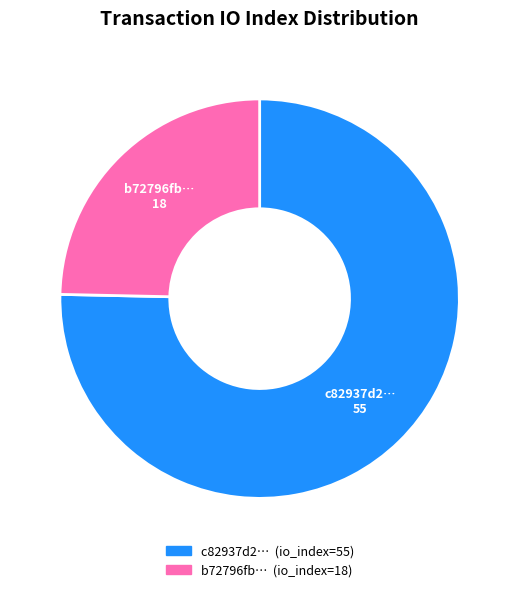

Is there a majority slice in this chart?

Yes